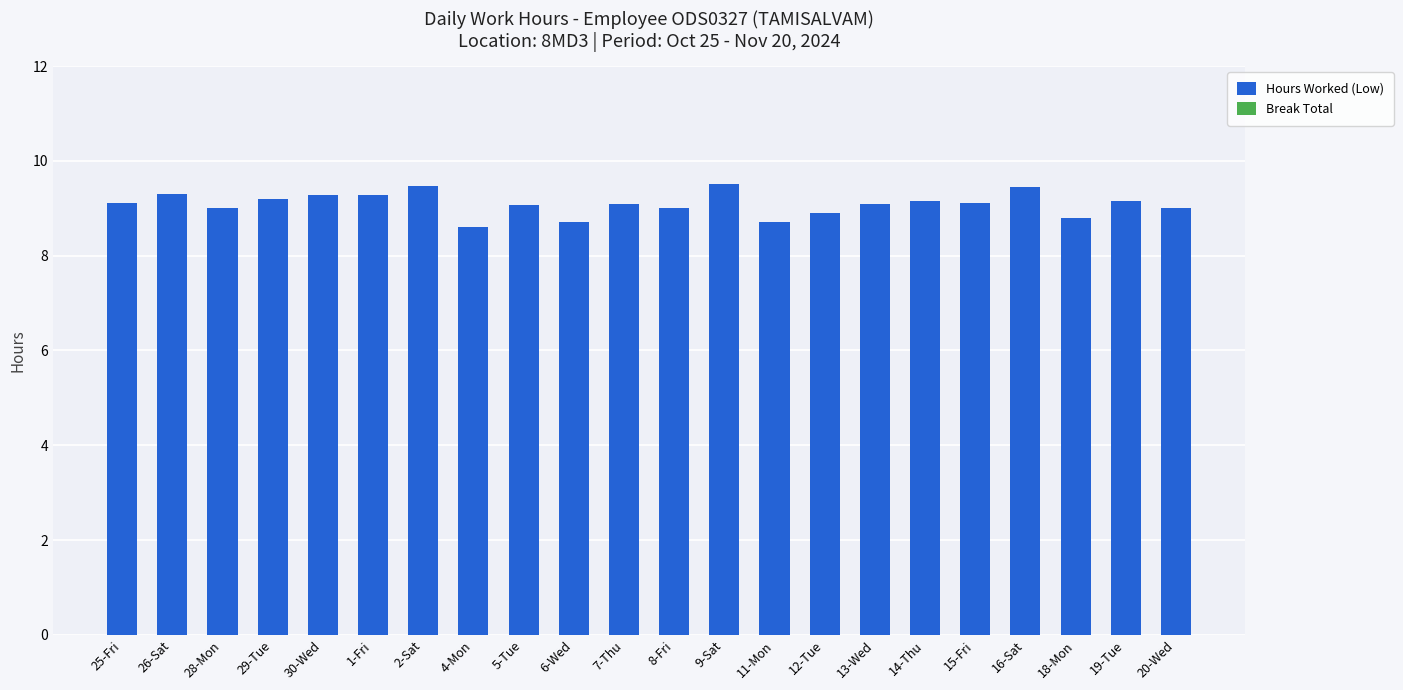

The chart shows a value of 3.2 at 14-Thu. True or false?

False